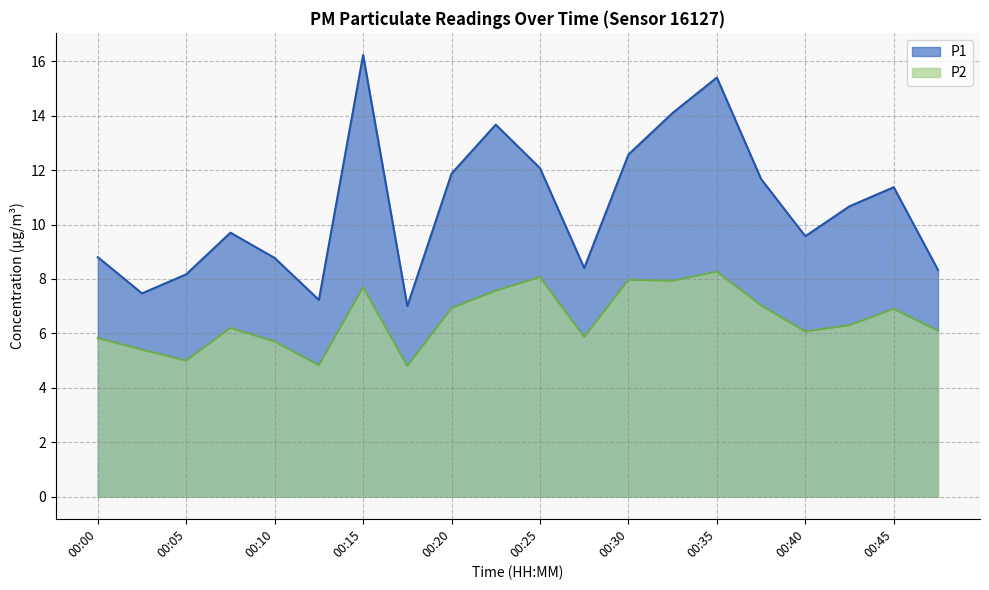

Rank the series by their maximum value, from lowest to highest.

P2, P1